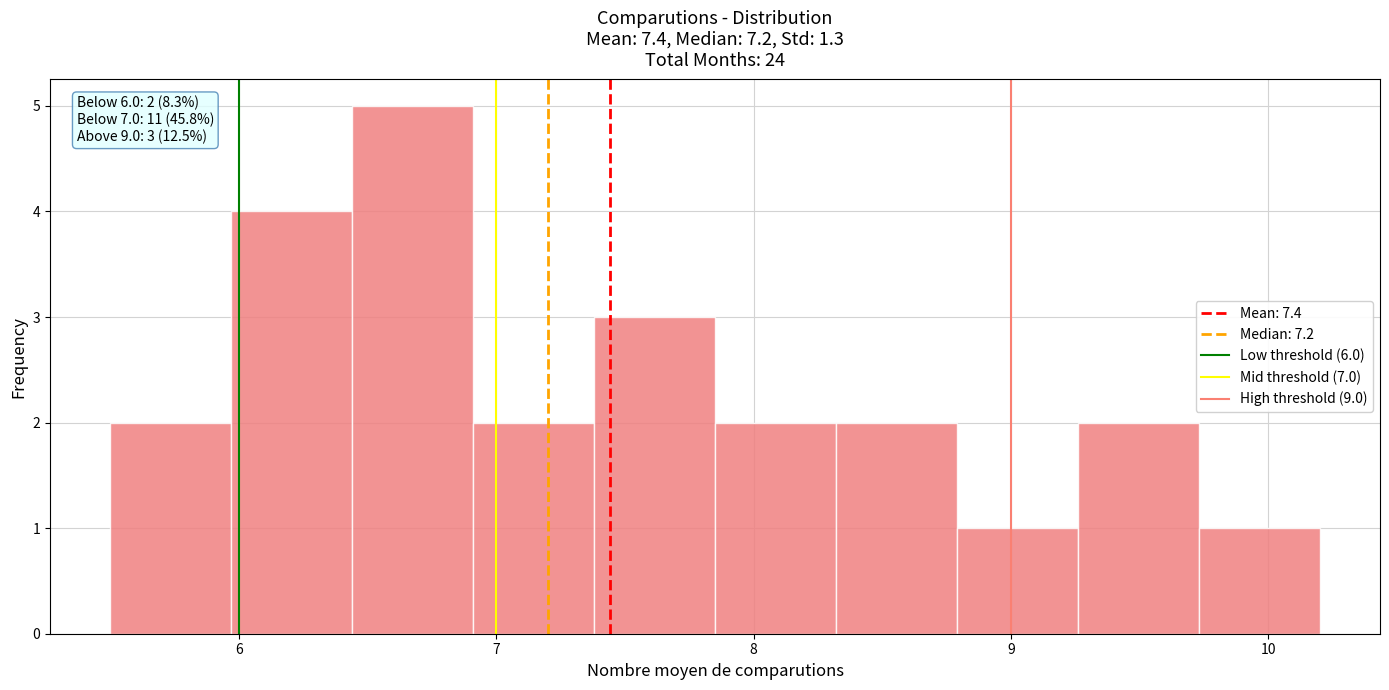

Which range on the x-axis has the tallest bar?

6.44 to 6.91